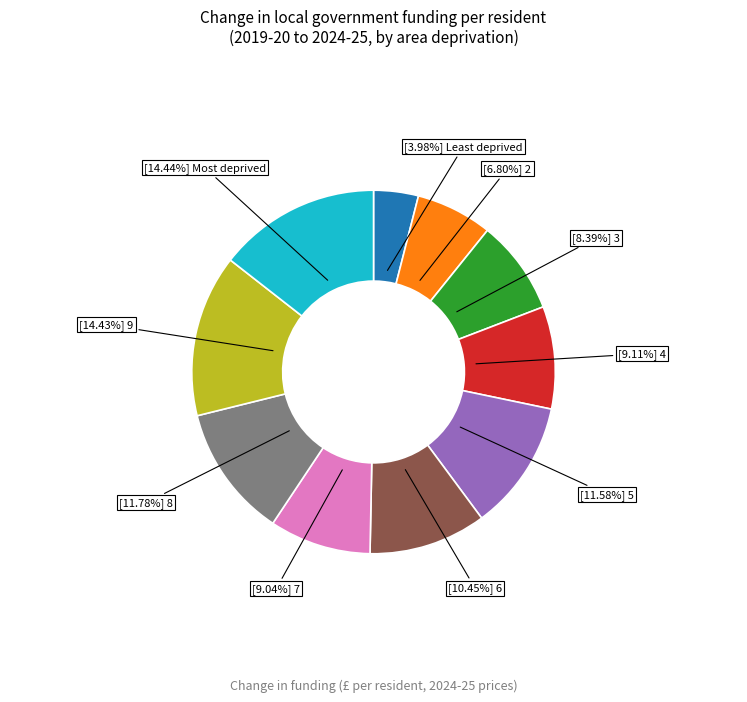

Is there any slice that represents more than half of the pie?

No